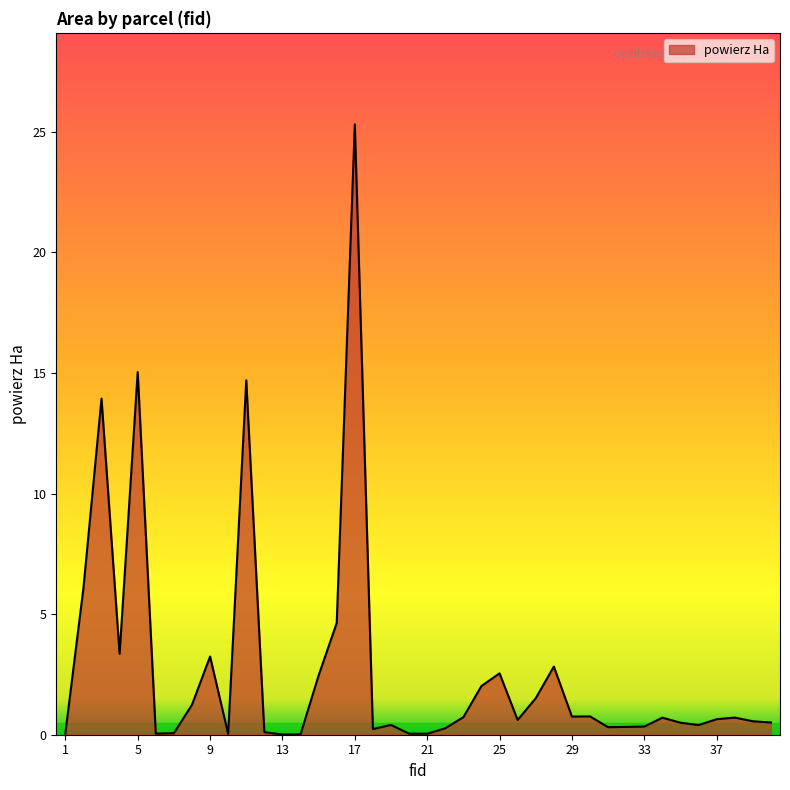

What is the maximum value shown in the chart?

25.3